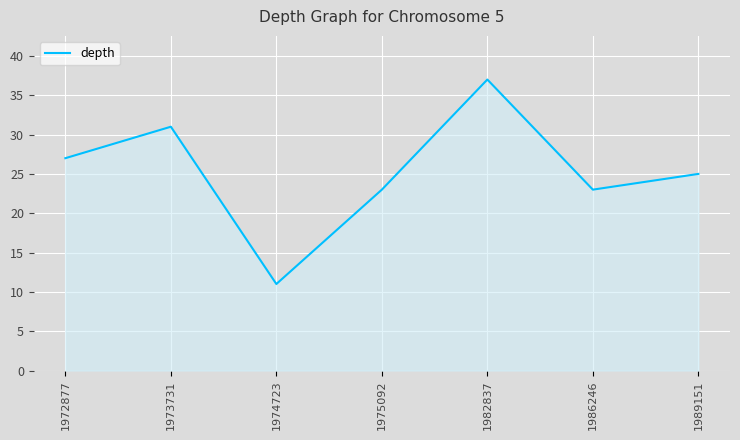

Between 1973731 and 1972877, which is larger?

1973731